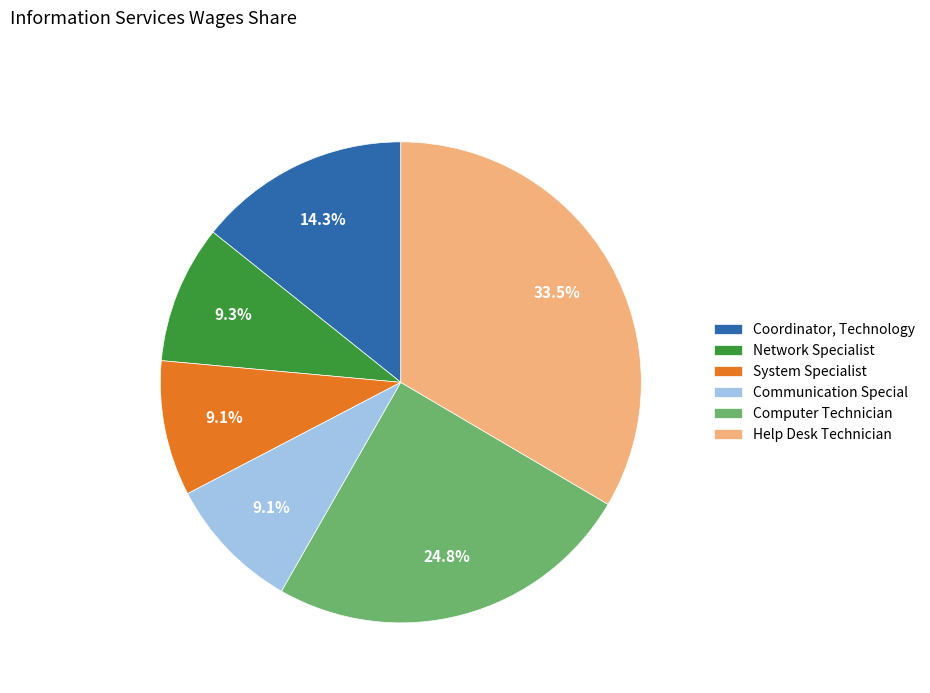

How many slices are in this pie chart?

6